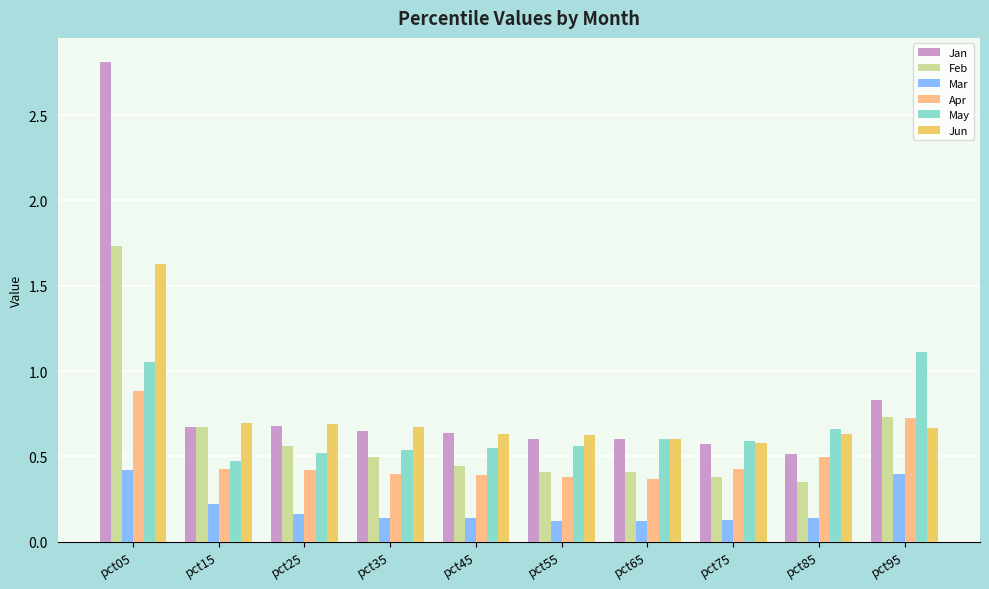

Is it true that May equals 1.6 at pct95?

False